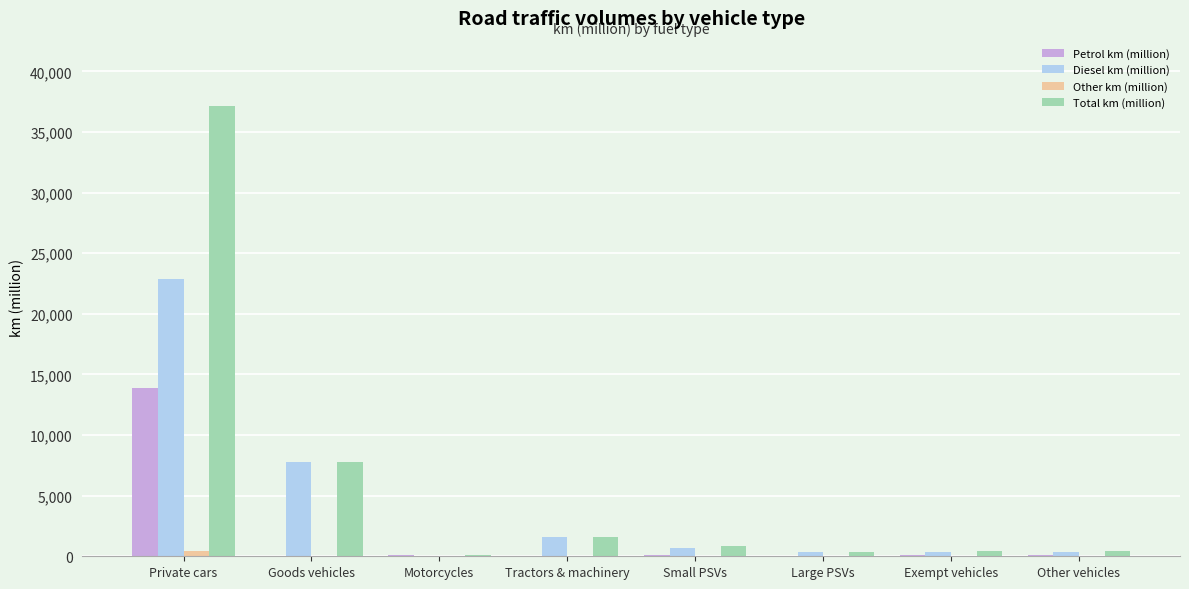

What is the sum of all Diesel km (million) values?

34000